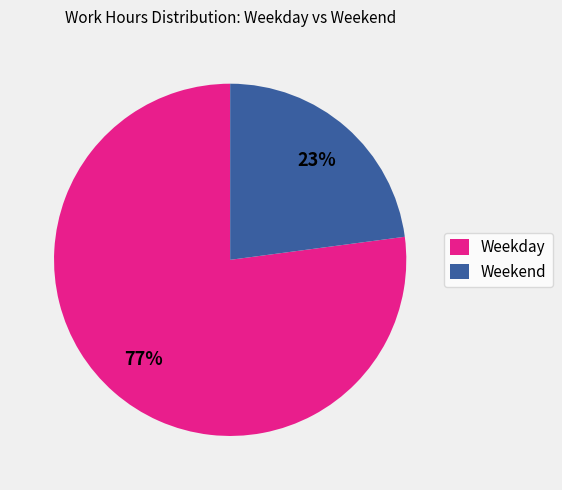

How many segments does this pie chart have?

2